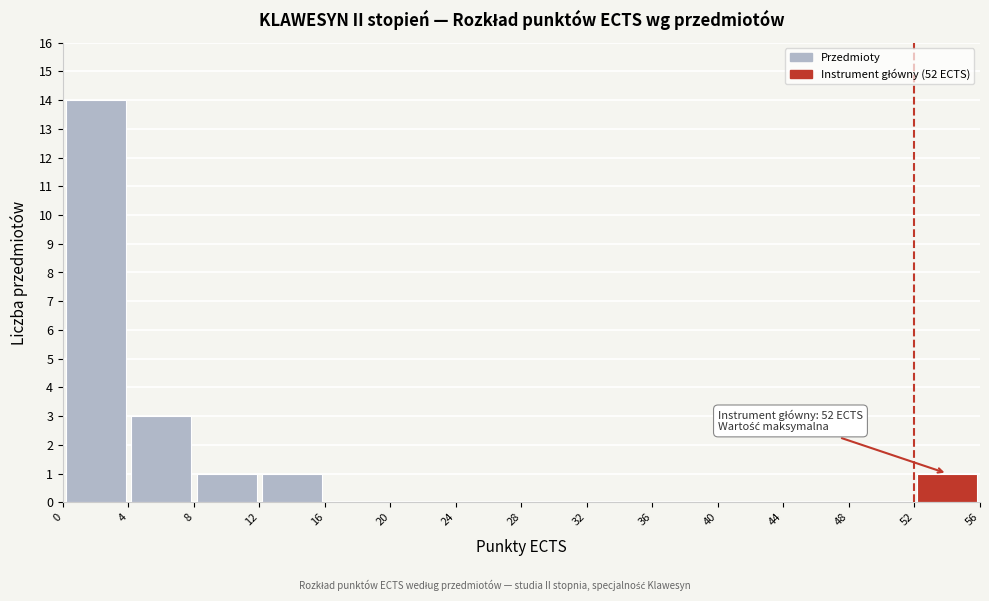

Over which range of the x-axis is the bar tallest?

0 to 4